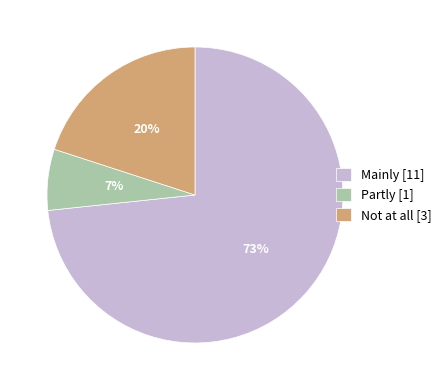

How many segments does this pie chart have?

3